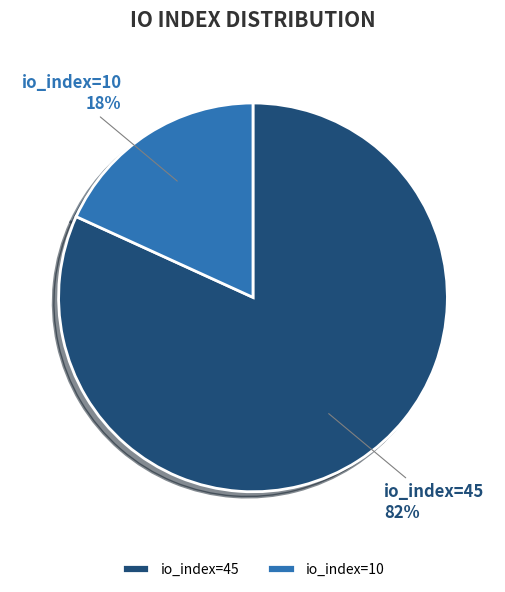

Count the number of slices in the pie.

2